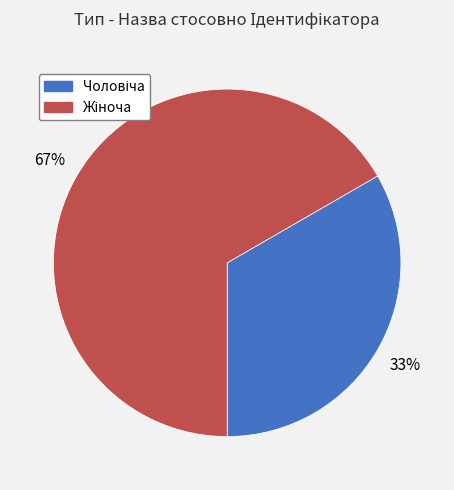

Does any single category account for the majority?

Yes